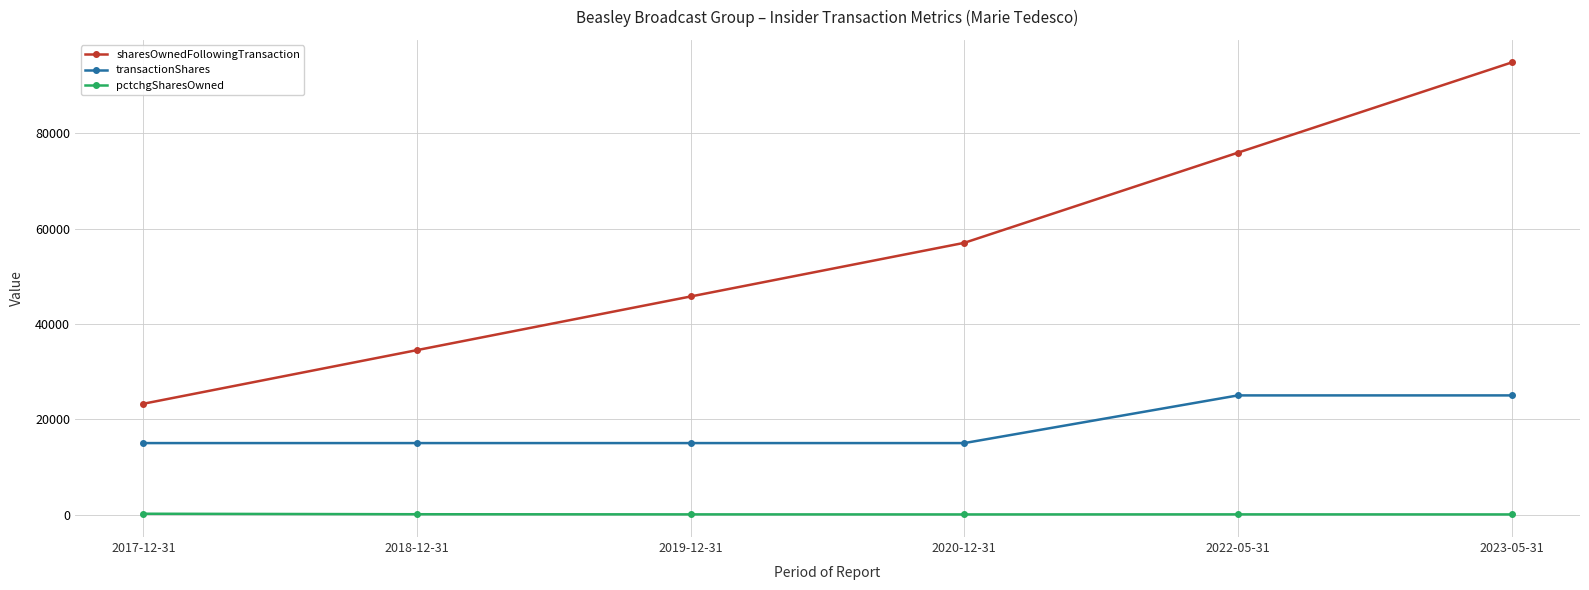

What is the sum of the sharesOwnedFollowingTransaction values at 2020-12-31 and 2022-05-31?

132913